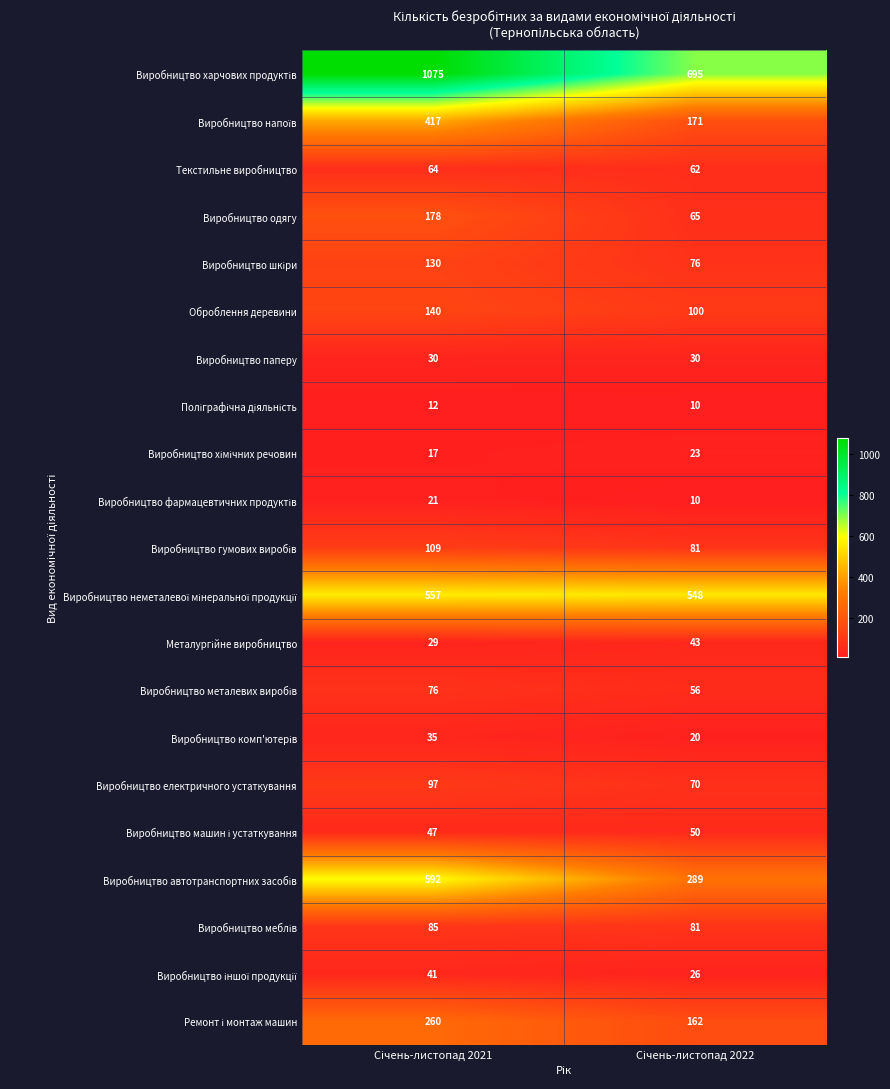

What is the average value of the Виробництво одягу series?

122